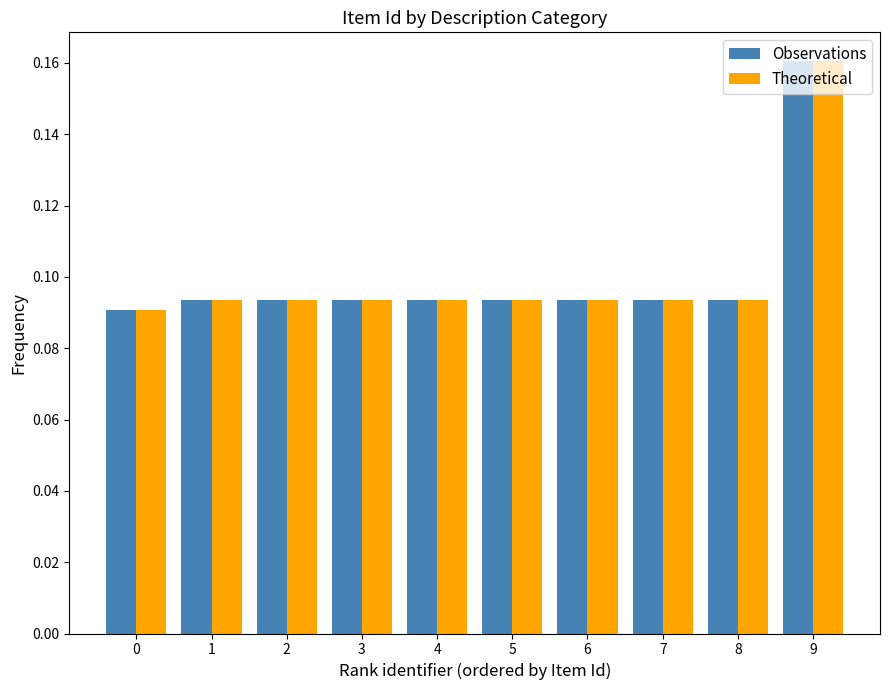

What is the sum of all Observations values?

1.0